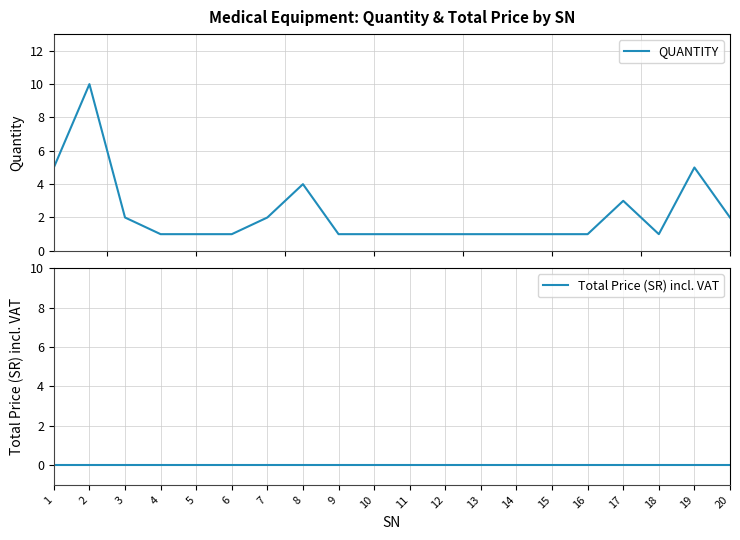

Which series changed the most between 1 and 16?

QUANTITY